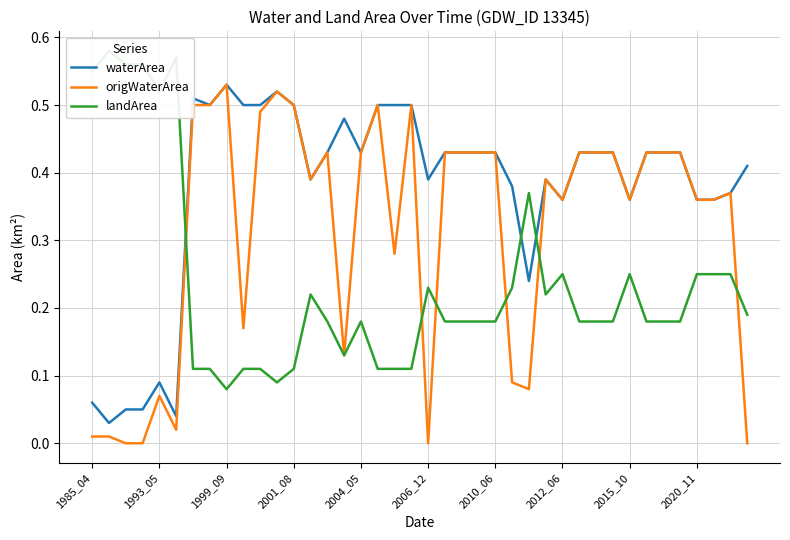

True or false: origWaterArea has a value of 0.6 at 2015_10.

False